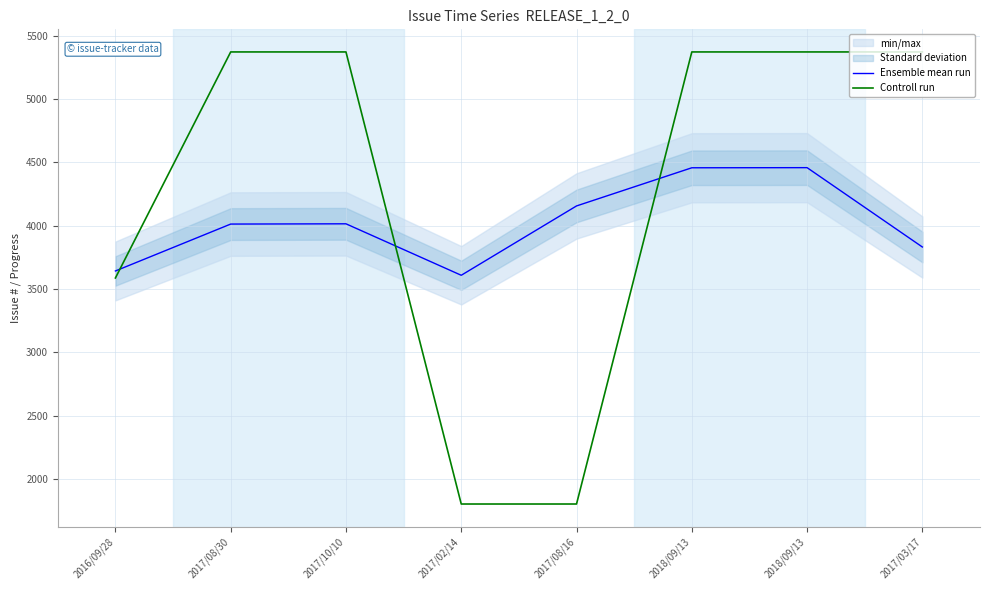

At which label is Controll run closest to 3587?

2016/09/28